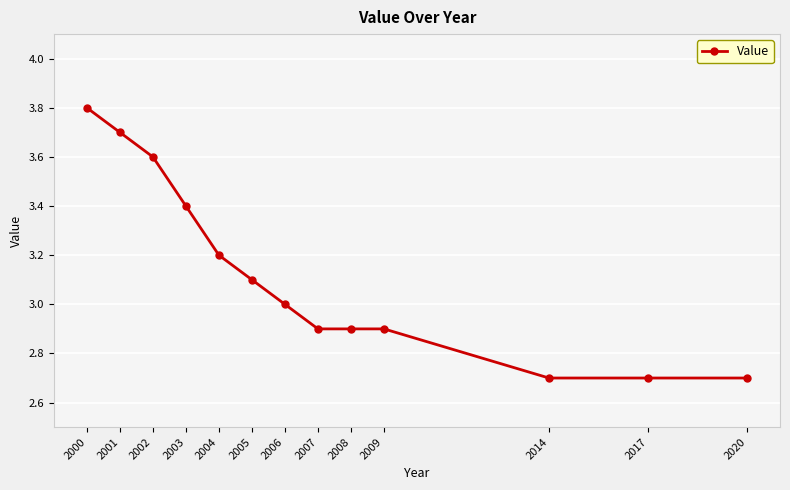

What is the value of the 7th point from the left?

3.0